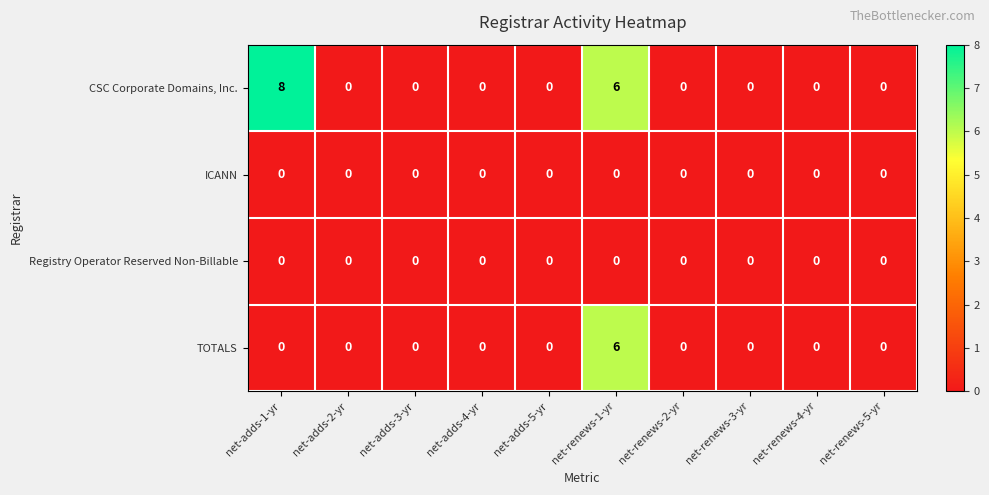

What is the difference between the maximum and minimum values in the TOTALS series?

6